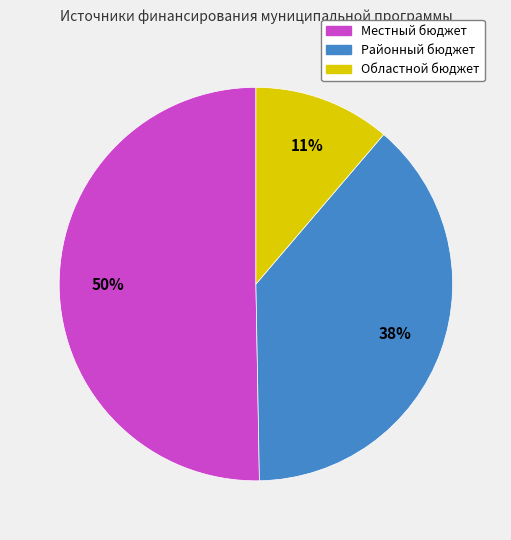

Rank the categories by value from lowest to highest.

Областной бюджет, Районный бюджет, Местный бюджет